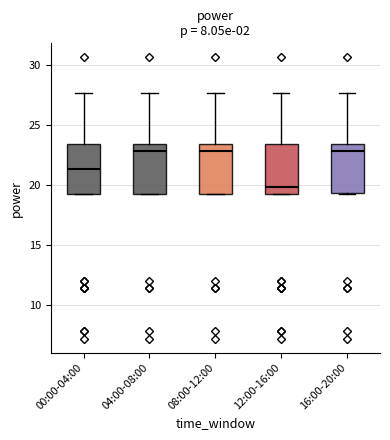

Where does the median line of the box for 12:00-16:00 sit on the y-axis? The values are not printed on the chart, so give them approximately, as read against the axis.

20.0